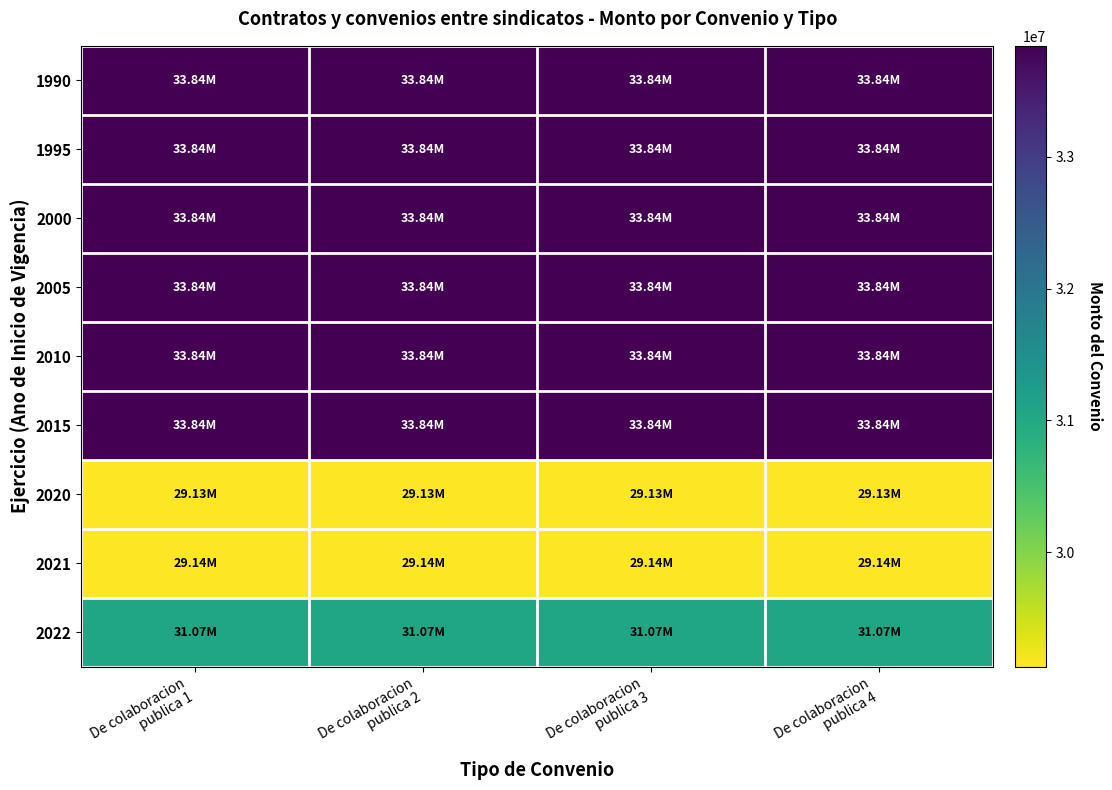

What is the total value across all series at De colaboracion
publica 3?

292385155